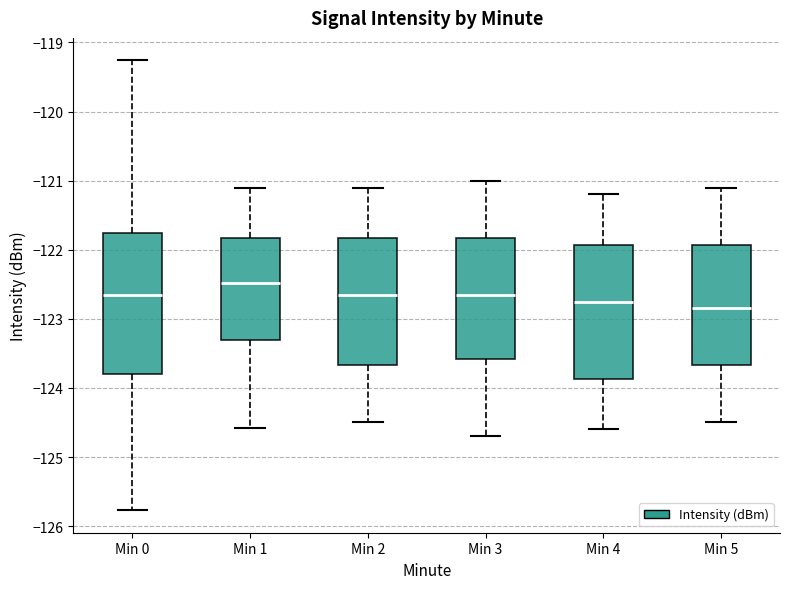

Which box has the highest median line?

Min 1